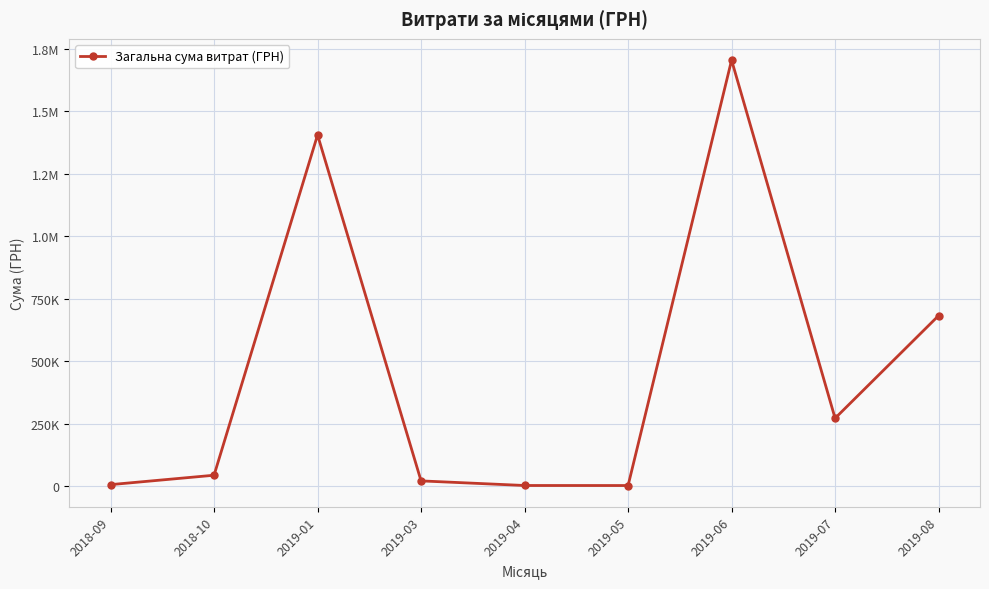

What is the label of the 5th point from the left?

2019-04